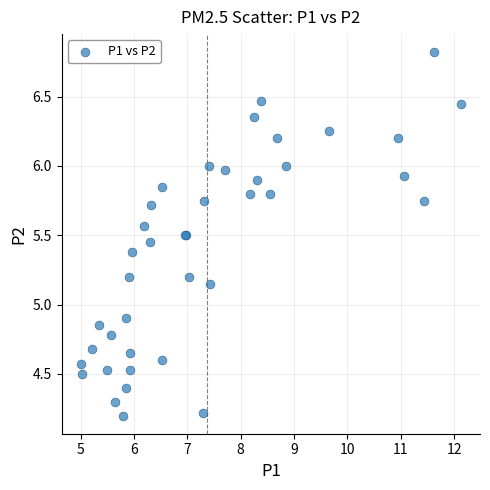

What Y value in the scatter plot is closest to 5?

4.9